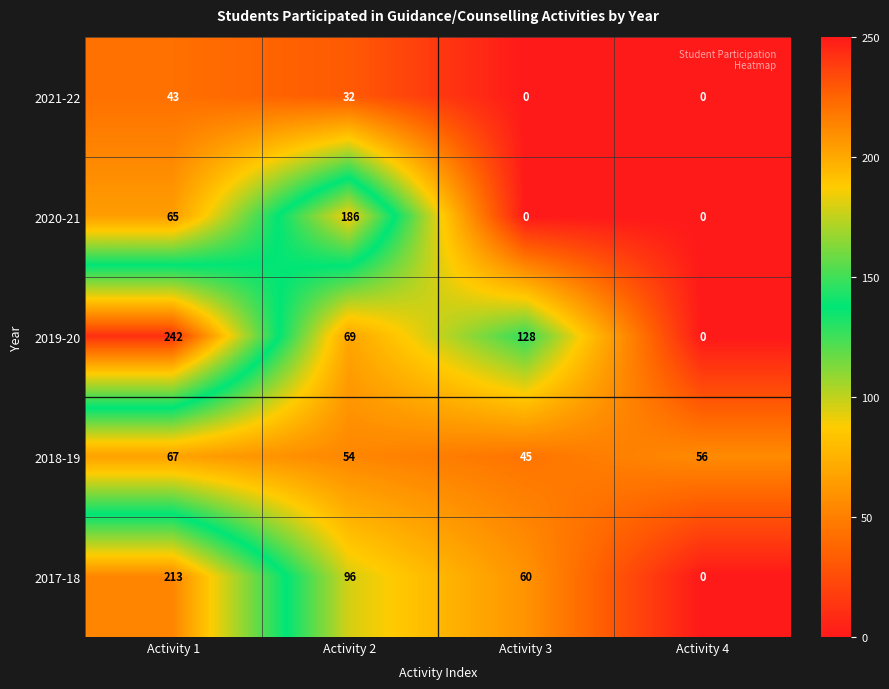

Count the 2021-22 values in the range 0 to 43.

4